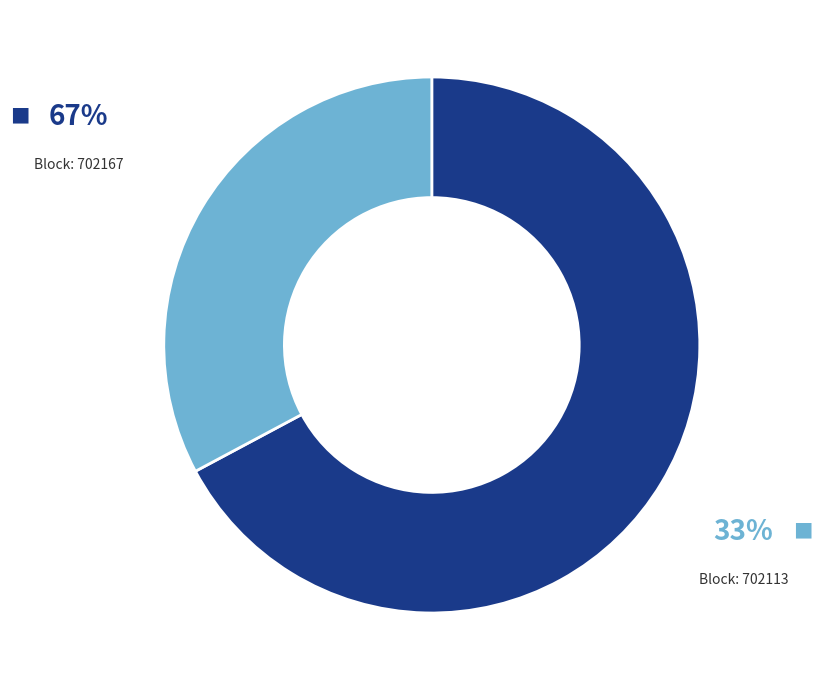

Does any single category account for the majority?

Yes